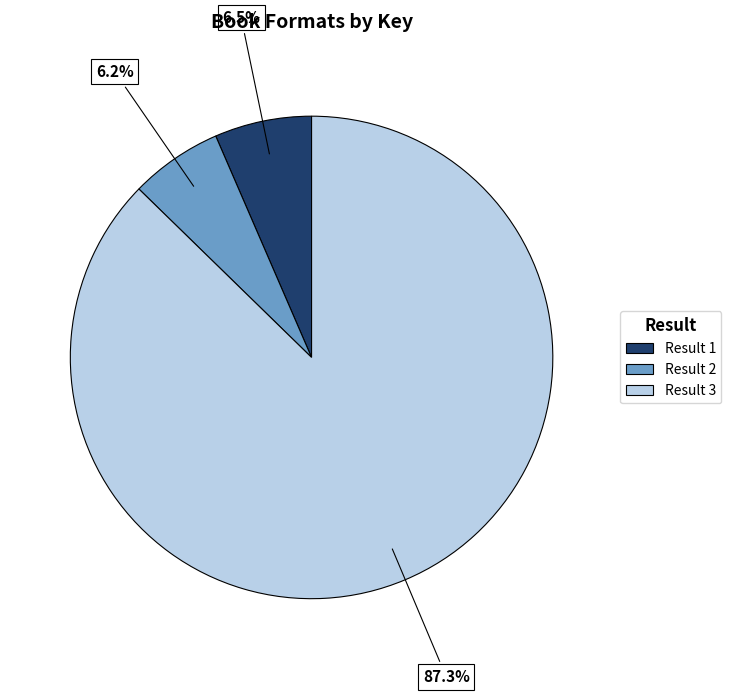

Is there a majority slice in this chart?

Yes